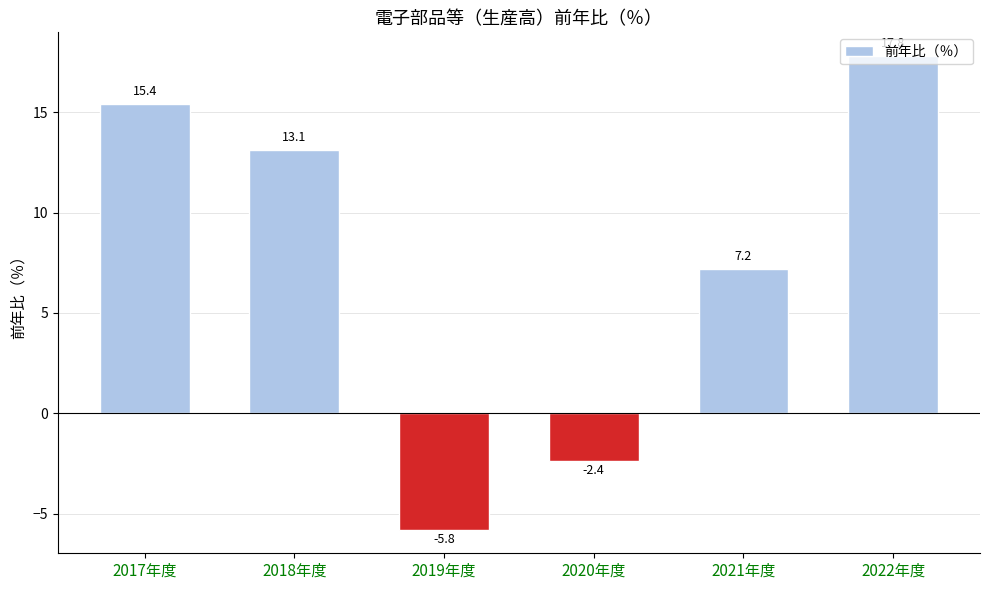

What is the sum of all values?

45.3